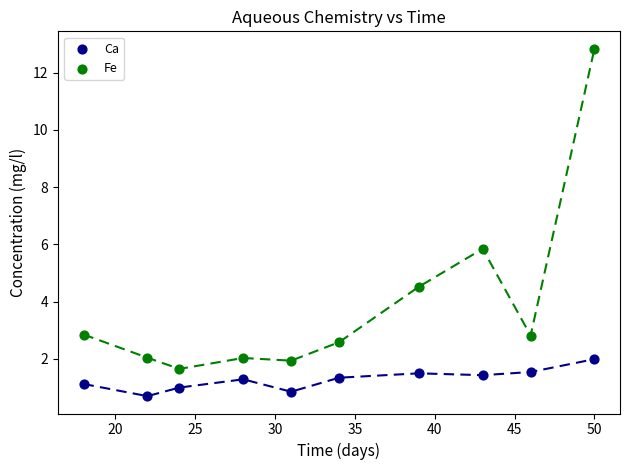

In the Fe series, what Y value is closest to 7?

5.8